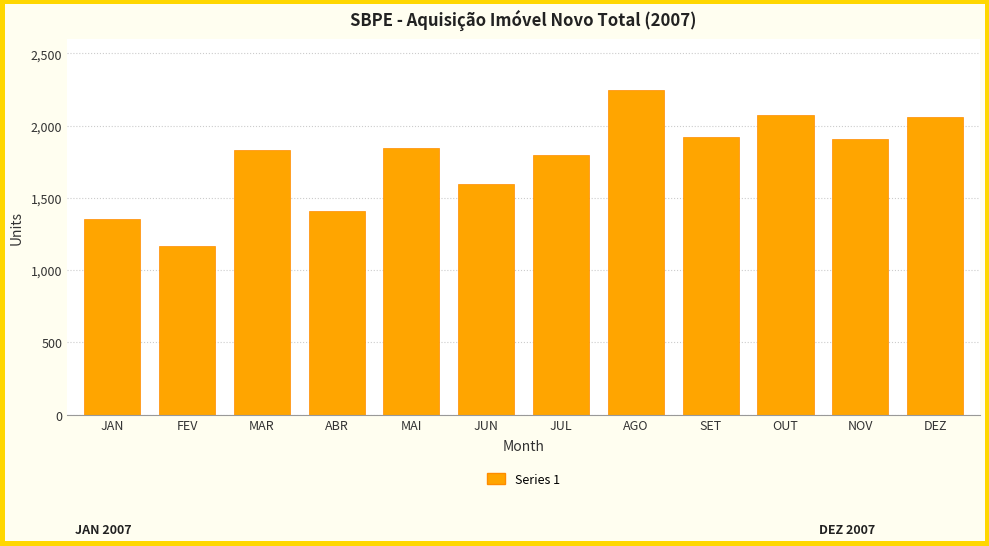

Reading left to right, transcribe all the data shown in this chart.

1352	1167	1831	1409	1844	1596	1795	2245	1921	2074	1906	2059